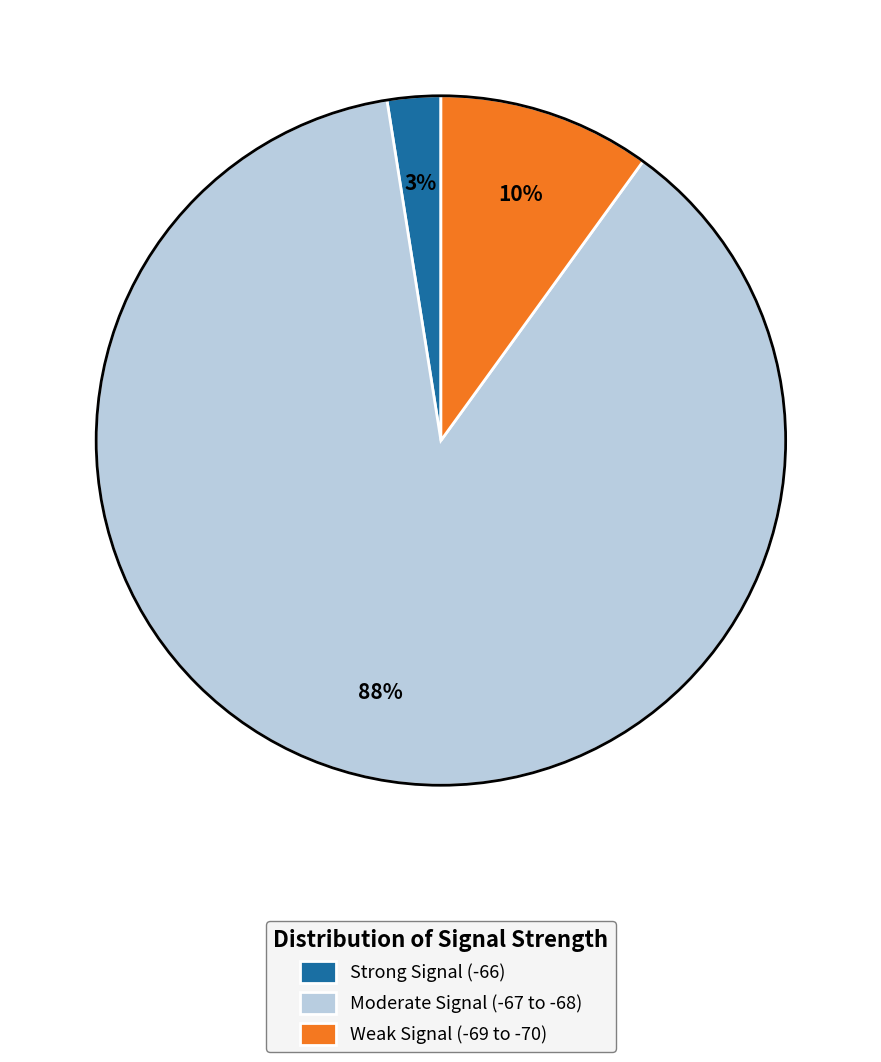

Is the sum of Weak Signal (-69 to -70) and Moderate Signal (-67 to -68) greater than half?

Yes